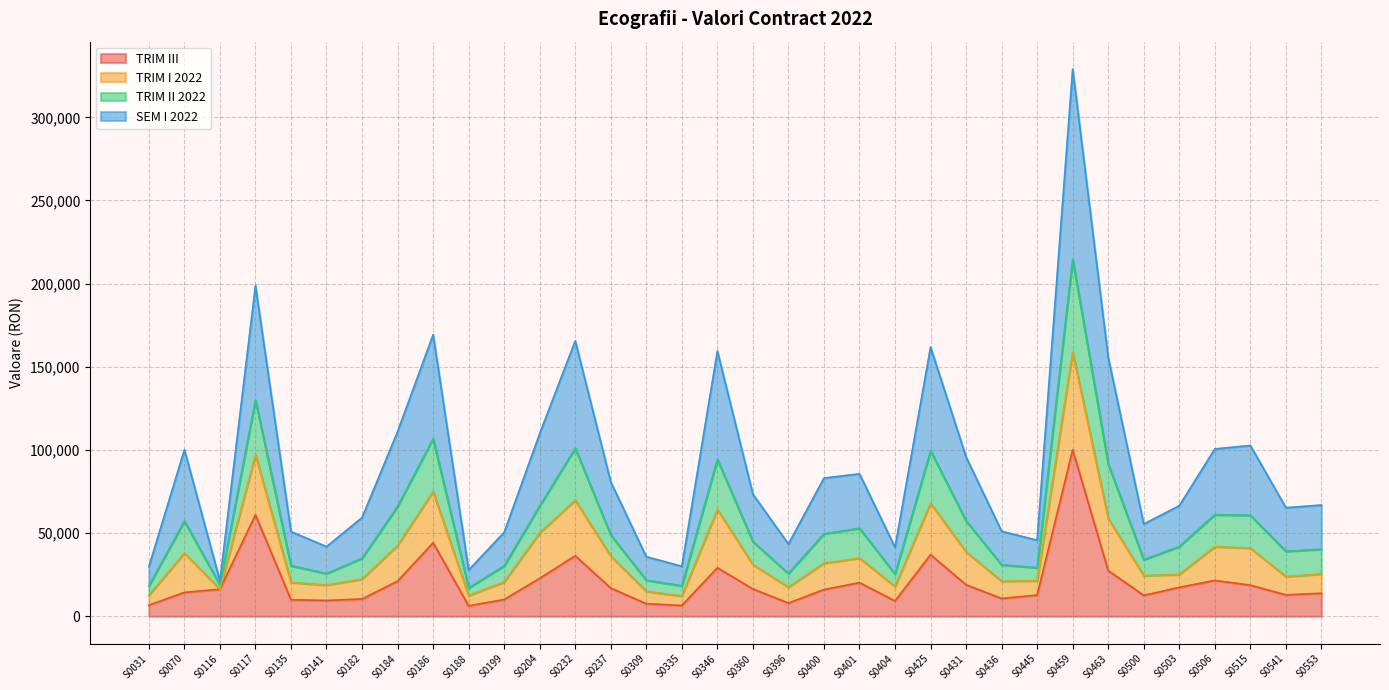

Count the number of categories in the chart.

34